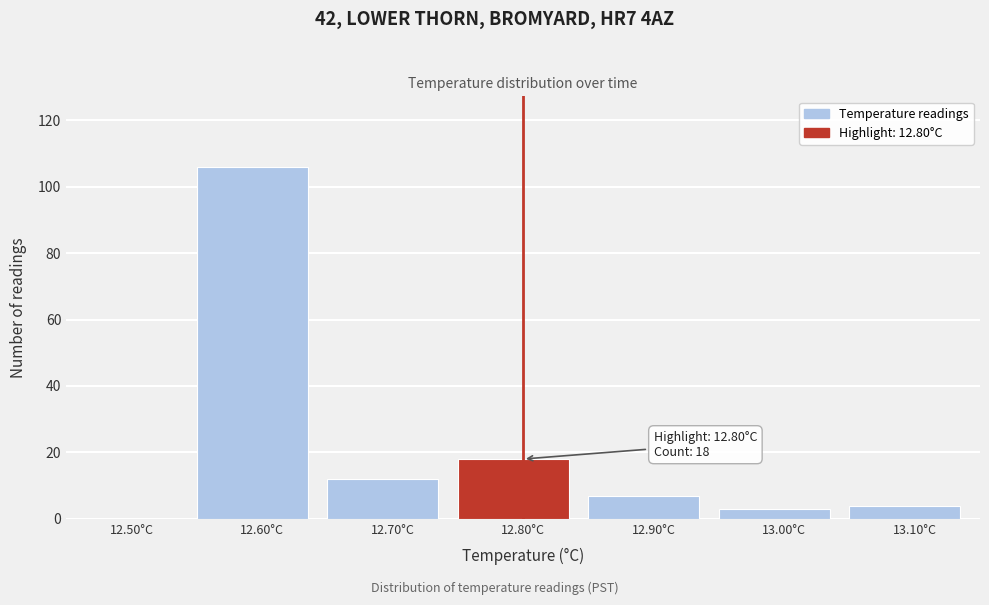

Reading right to left, extract all data points from this chart.

13.10°C=4	13.00°C=3	12.90°C=7	12.80°C=18	12.70°C=12	12.60°C=106	12.50°C=0